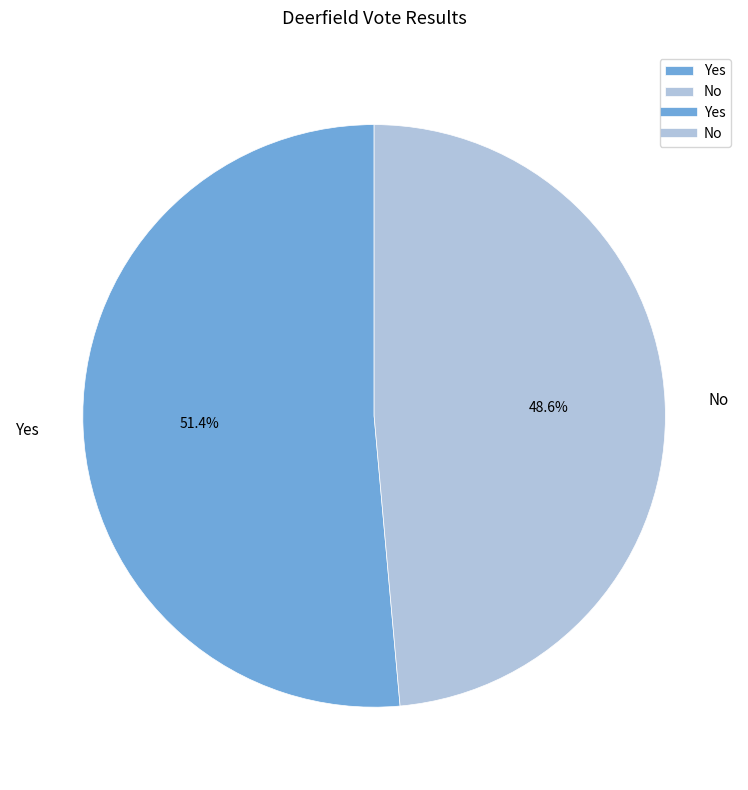

Combined, what portion of the pie is No and Yes?

100.0%